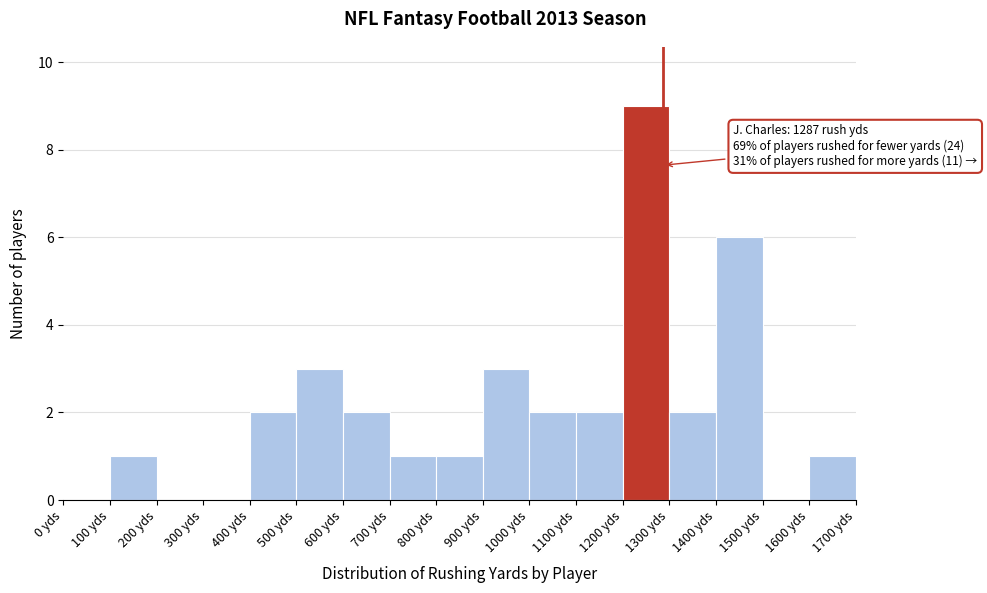

Which range on the x-axis has the tallest bar?

1200 to 1300